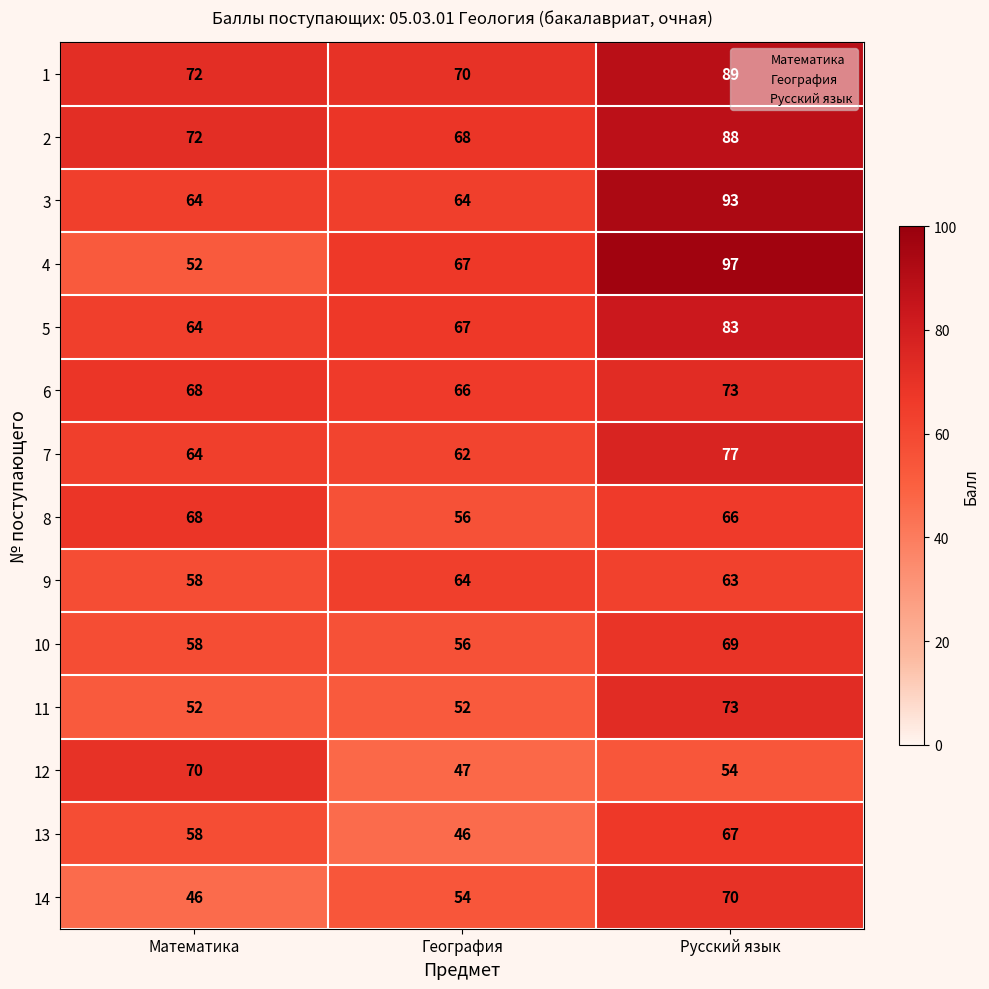

What is the highest value of the 4 series?

97